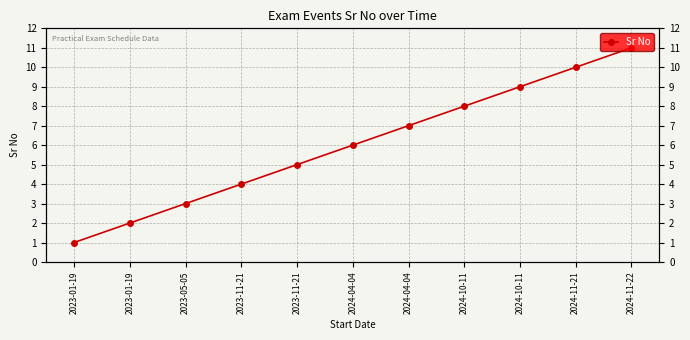

What is the maximum value shown in the chart?

11